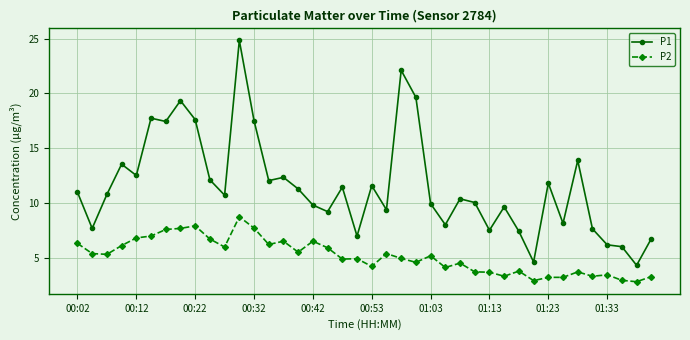

What is the difference between the maximum and second lowest values in the P2 series?

5.8